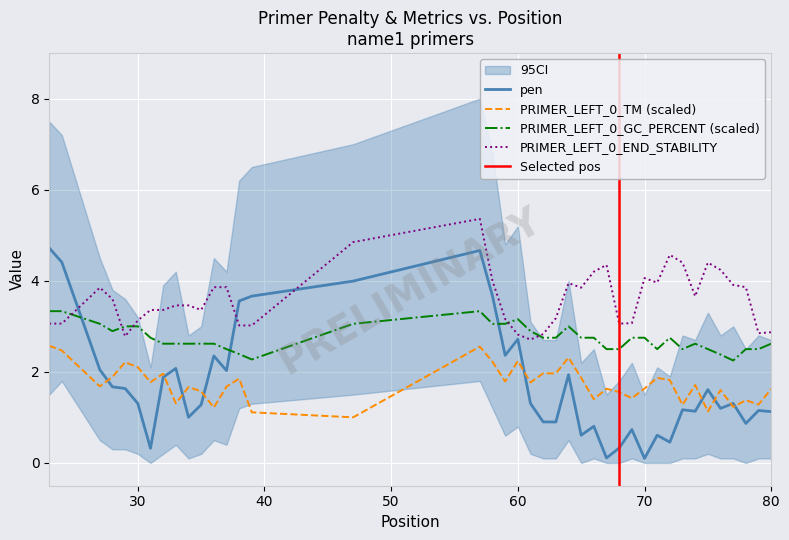

Between 70 and 39, which is larger?

39